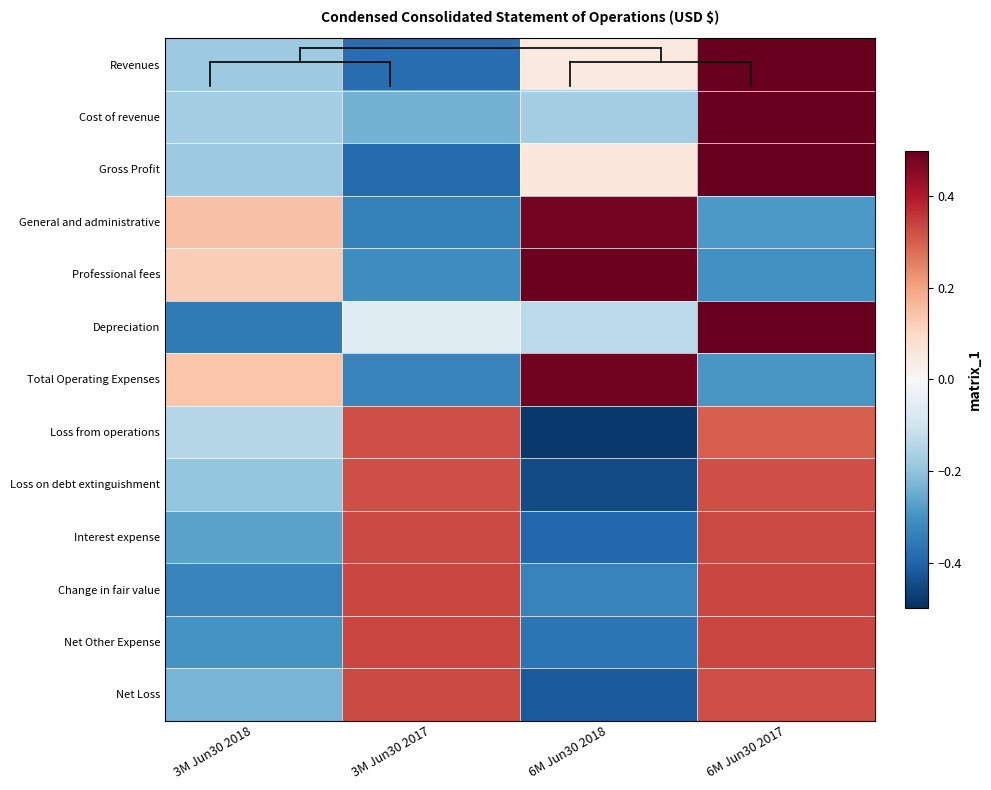

Which series has the widest spread of values?

Gross Profit